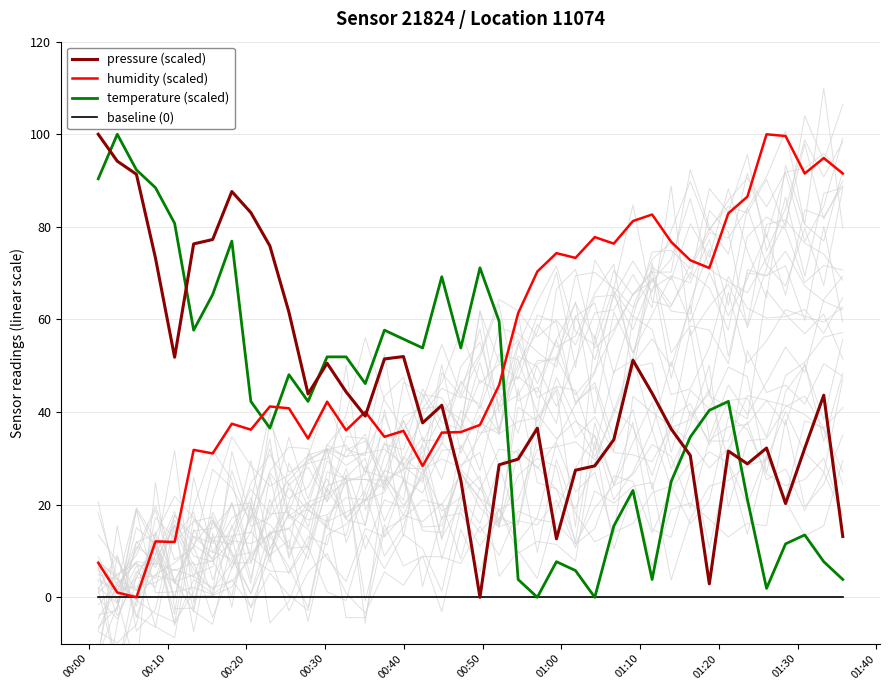

What are all the series names shown in the legend?

pressure (scaled), humidity (scaled), temperature (scaled), baseline (0)